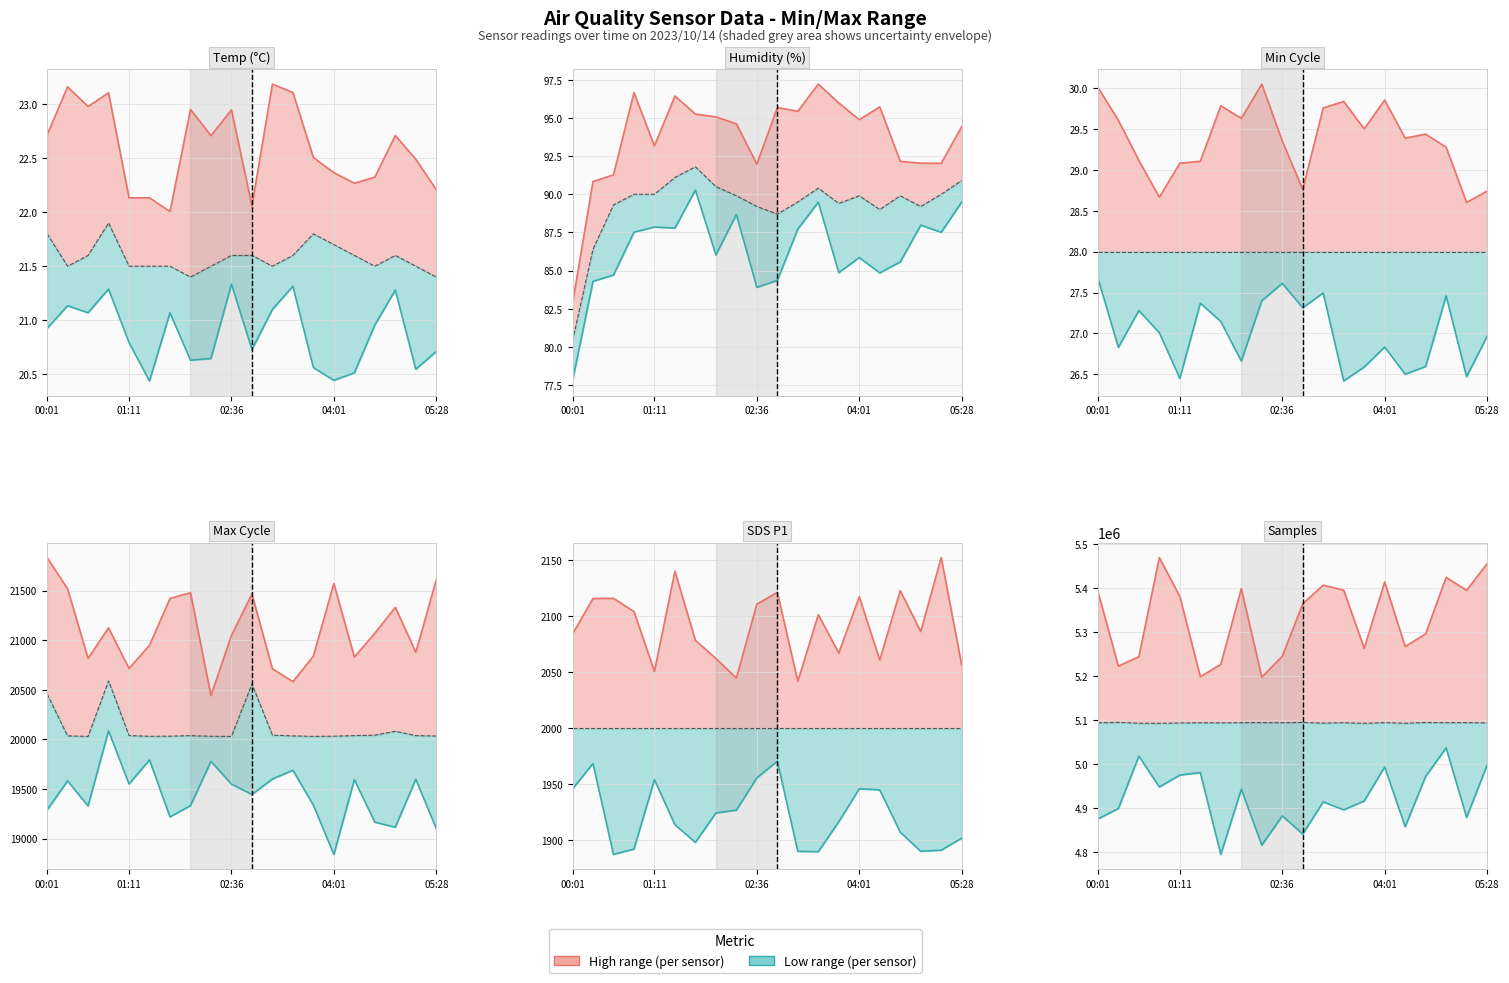

What is the minimum value for Lower bound?

4795022.0